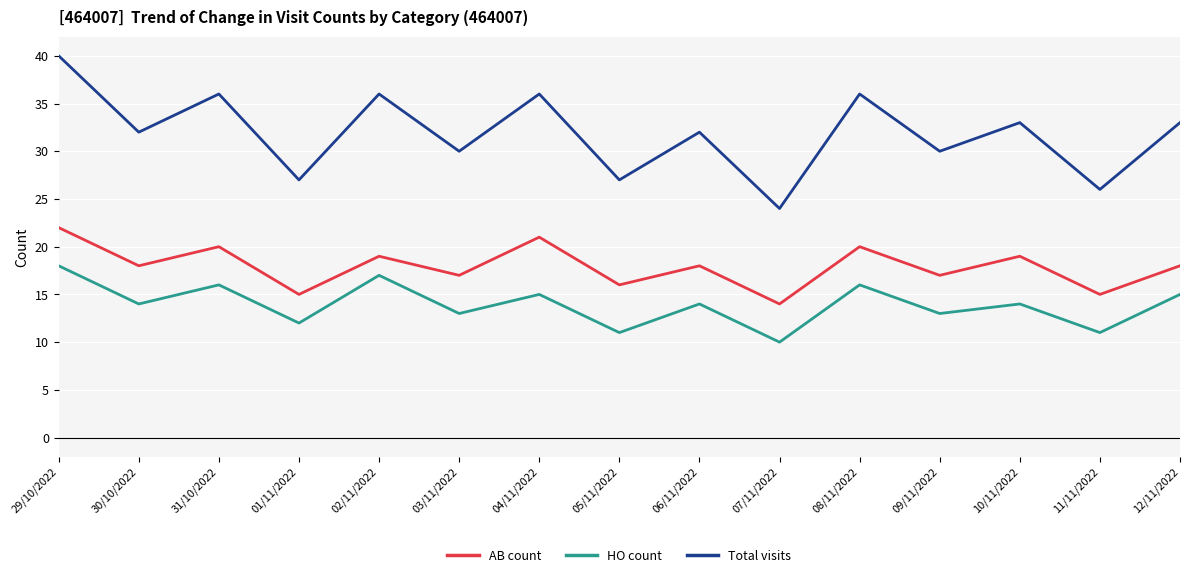

True or false: AB count has more than 0 points higher than both neighbors.

True